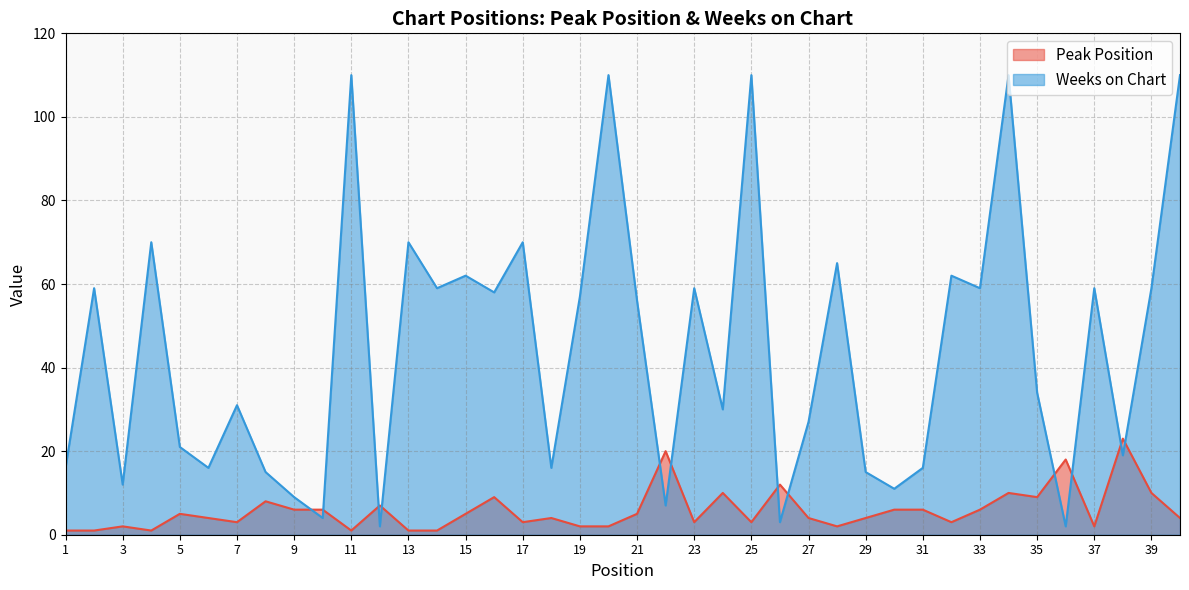

Which series has the widest spread of values?

Weeks on Chart